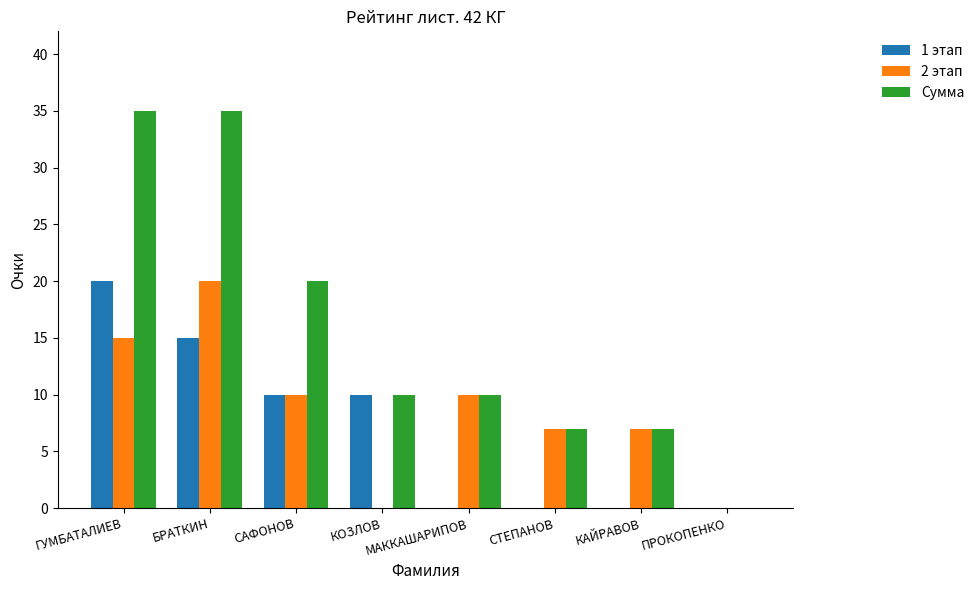

What is the maximum value shown in the chart?

35